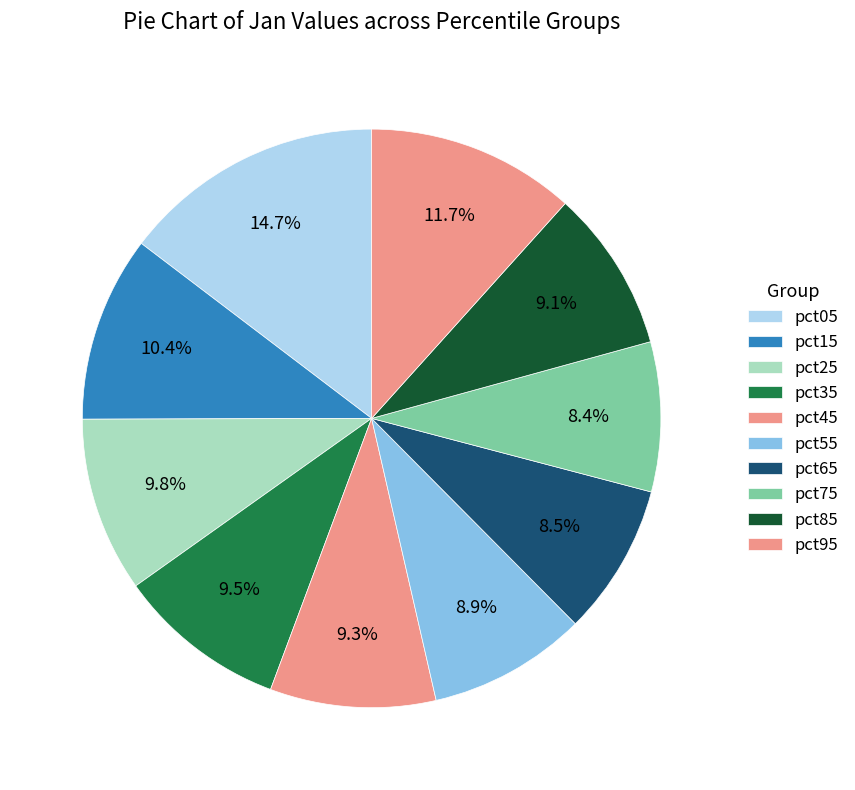

How many segments does this pie chart have?

10